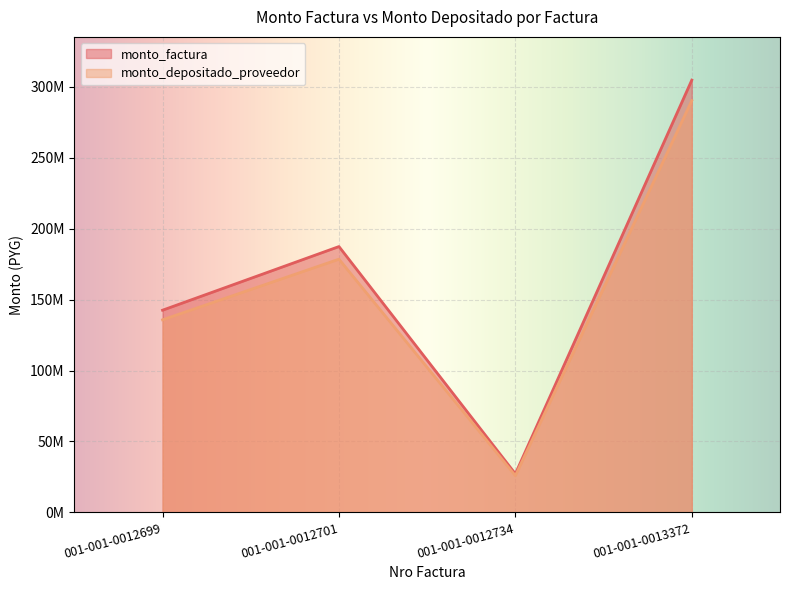

What is the difference between the maximum and second lowest values in the monto_depositado_proveedor series?

154537461